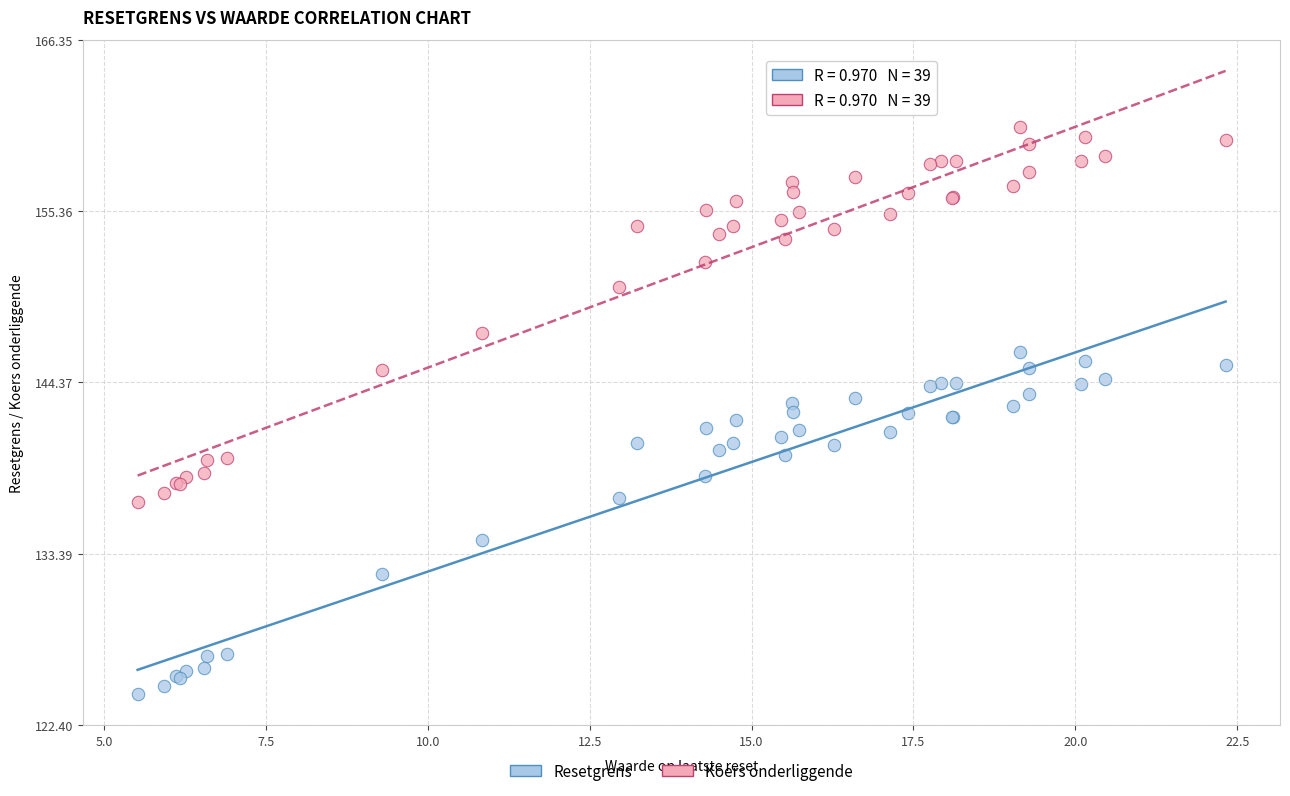

Which series reaches the maximum Y coordinate?

Koers onderliggende